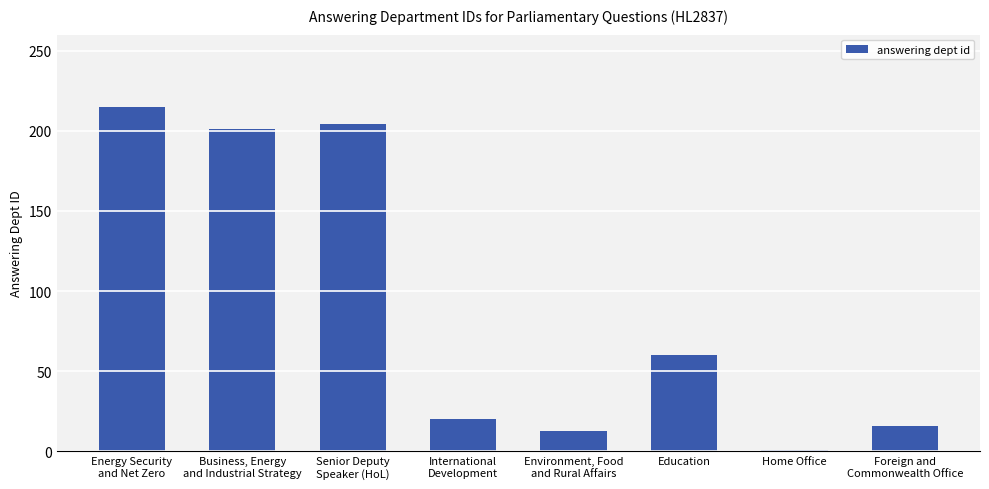

The chart shows a value of 60 at Education. True or false?

True